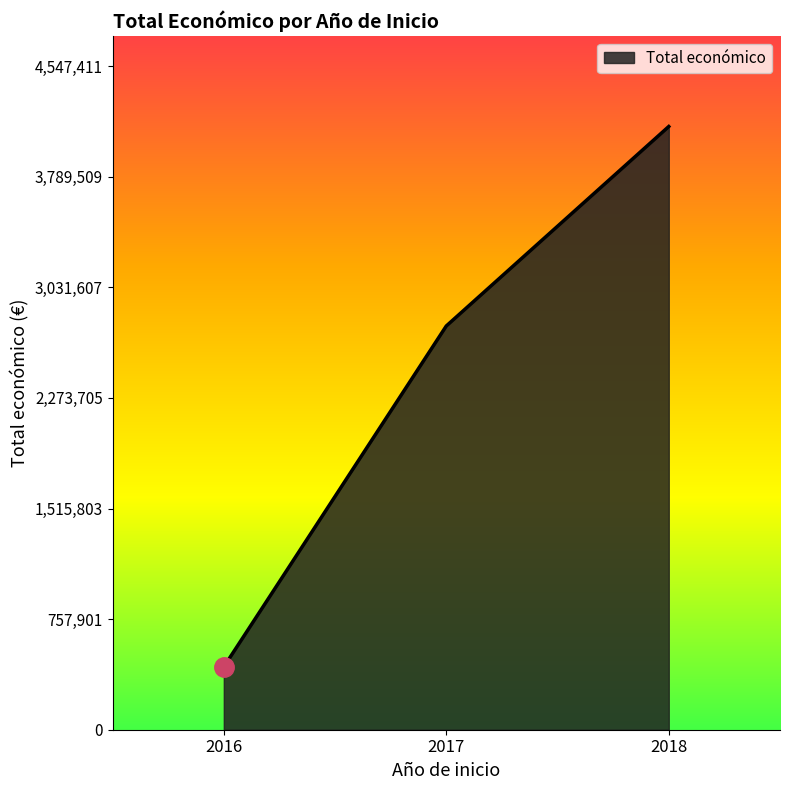

List the labels in order of value, largest first.

2018, 2017, 2016